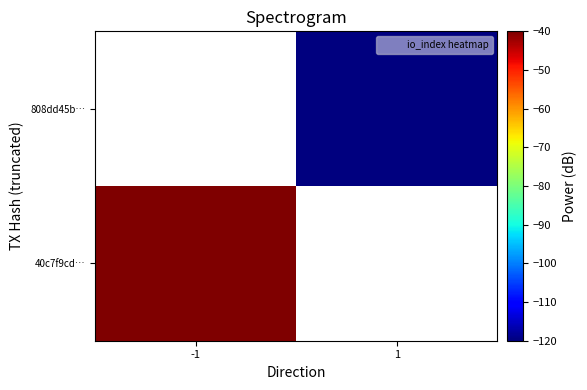

How many series are shown in this chart?

2